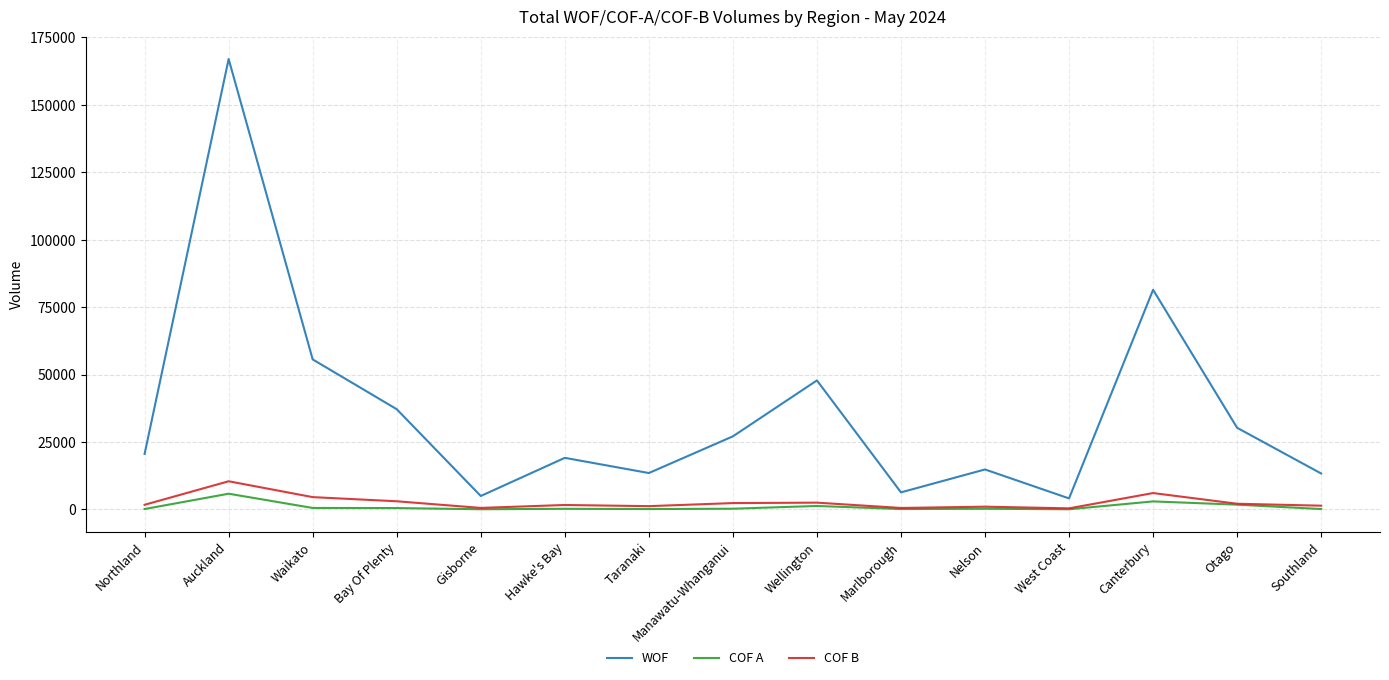

In COF A, how many points are higher than both neighbors (excluding endpoints)?

5